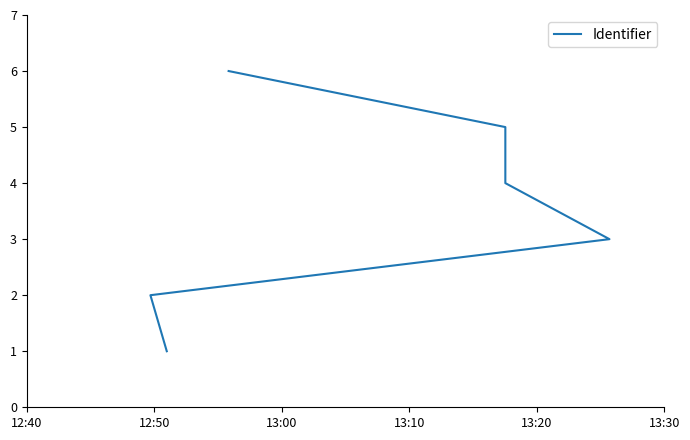

What is the sum of the values at 12:50 and 13:00?

5